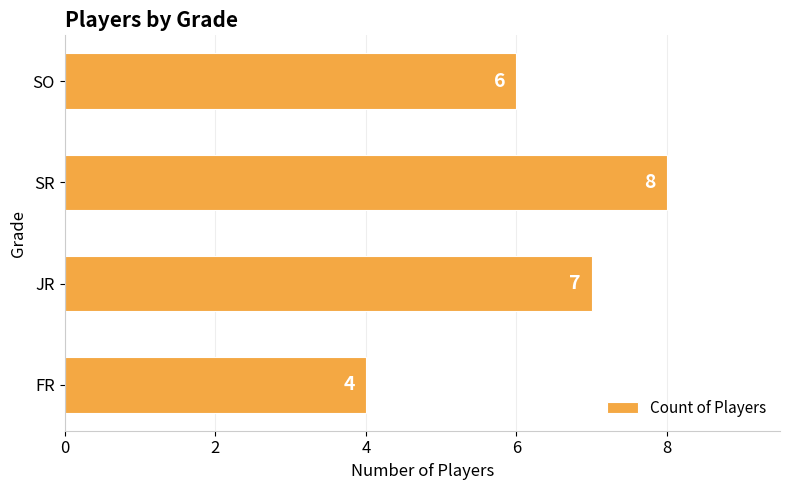

Between SO and SR, which is larger?

SR